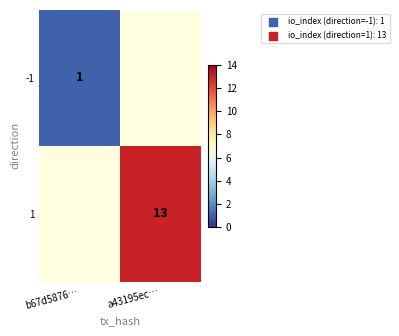

Is the value of -1 at b67d5876… greater than the value of 1 at a43195ec…?

No